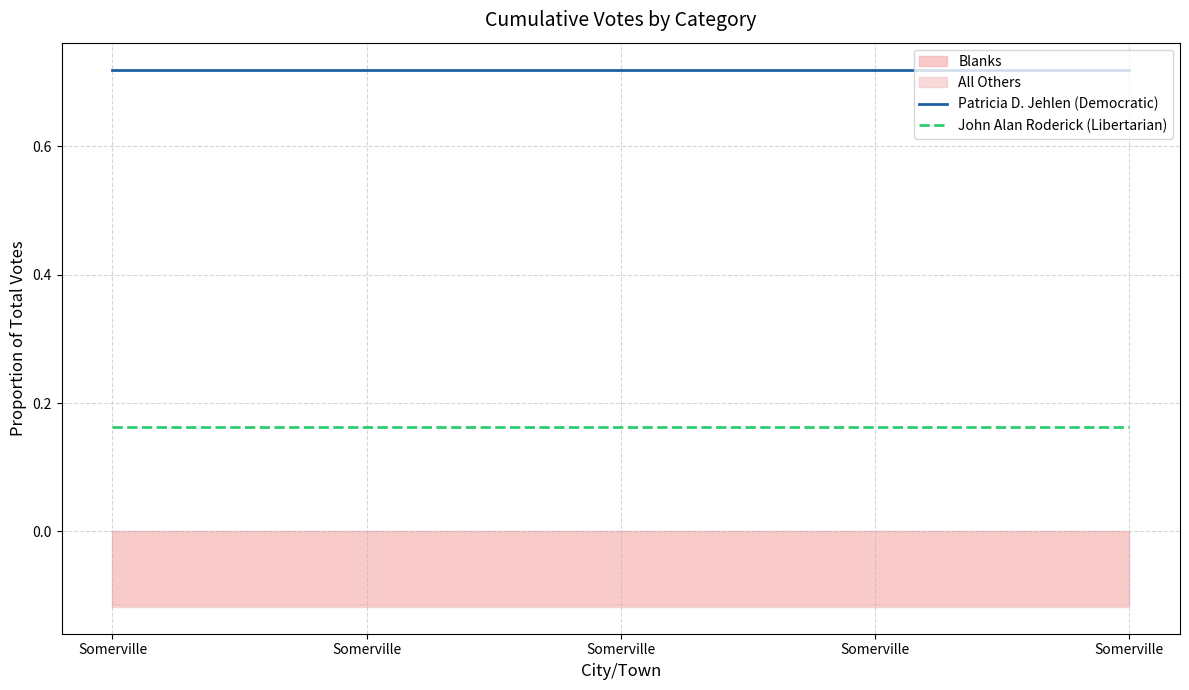

True or false: Patricia D. Jehlen (Democratic) has more than 2 interior local peaks.

False